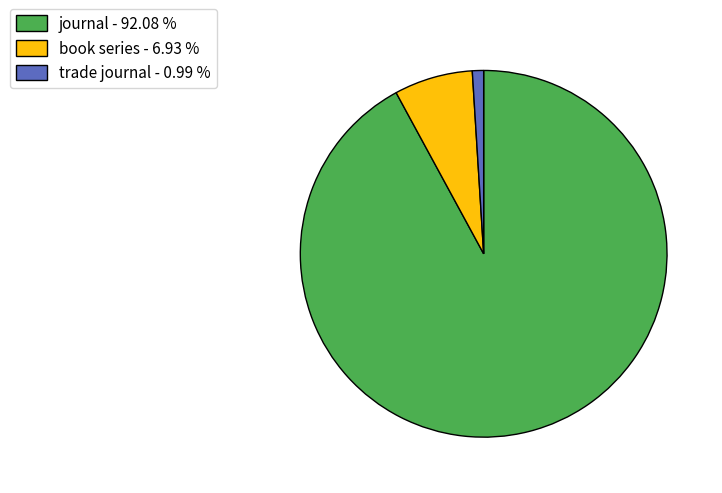

Which category has the biggest portion of the pie?

journal